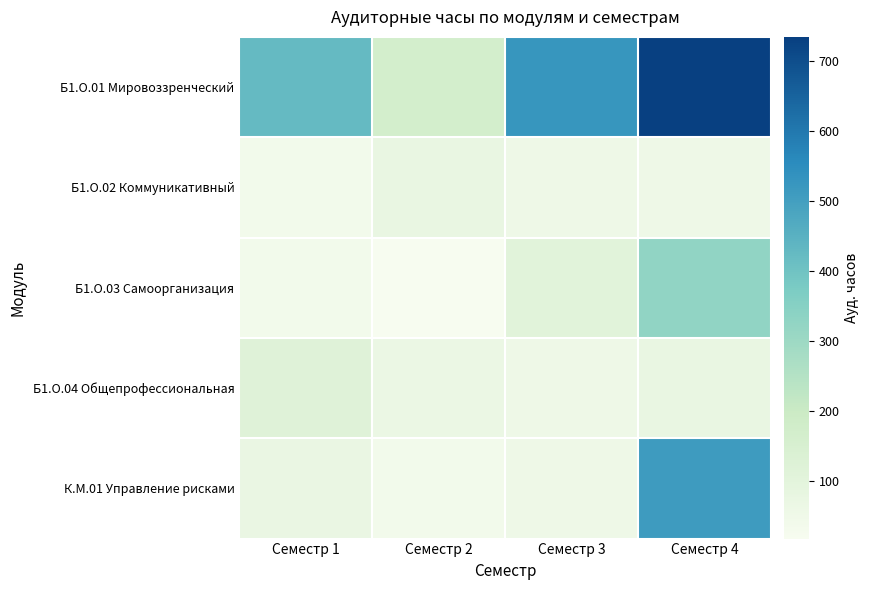

Rank the series by their maximum value, from lowest to highest.

Б1.О.02 Коммуникативный, Б1.О.04 Общепрофессиональная, Б1.О.03 Самоорганизация, К.М.01 Управление рисками, Б1.О.01 Мировоззренческий